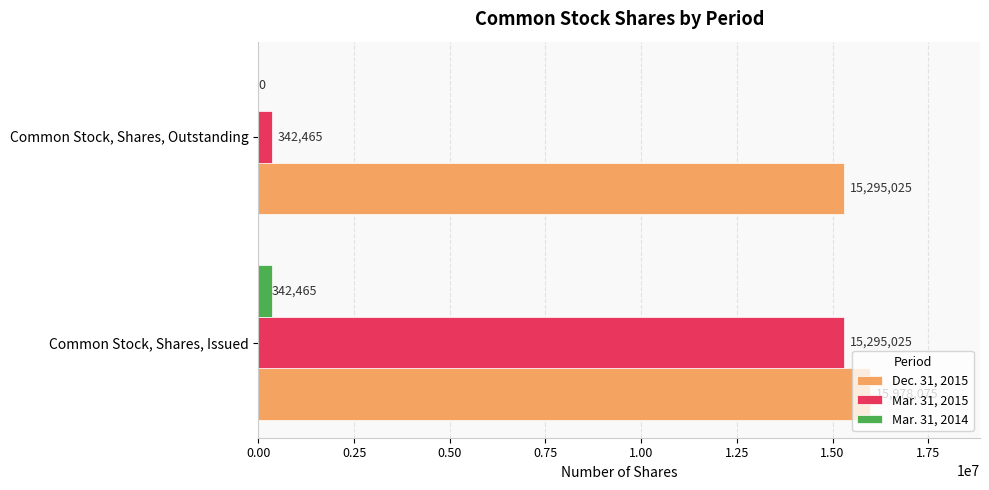

How many data points does each series have?

2